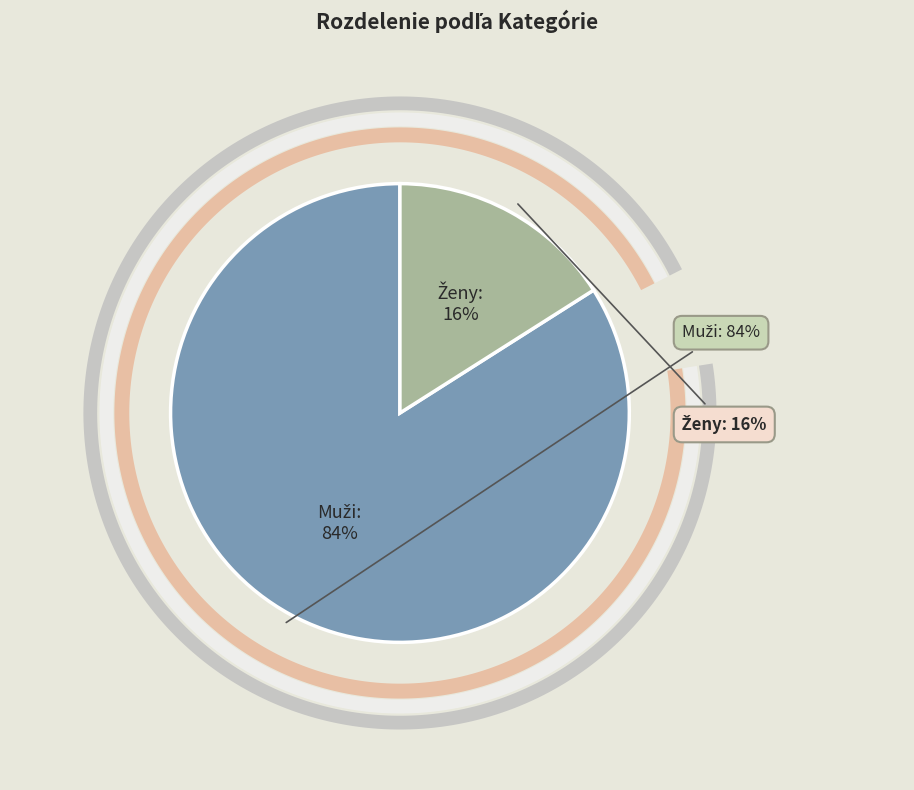

Is it true that Muži is 93% of the pie?

False